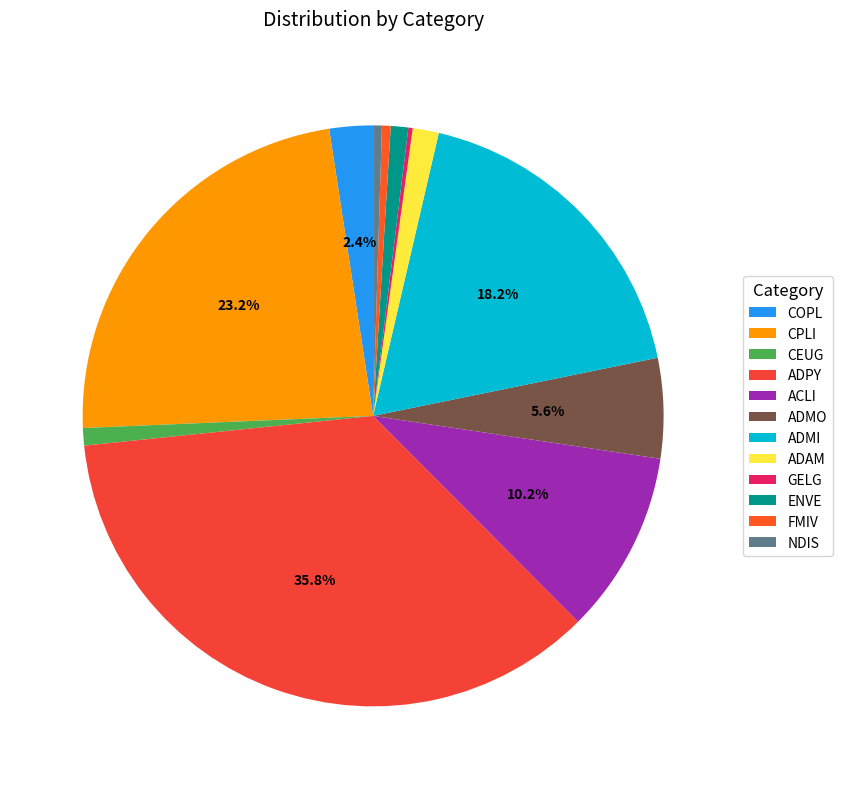

Count the number of slices in the pie.

12